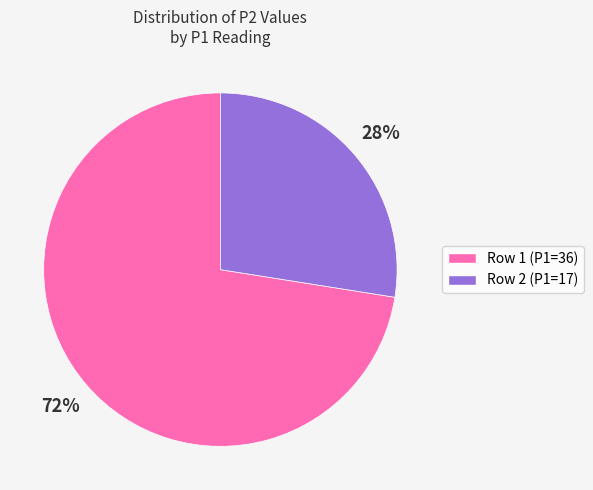

To the nearest percent, what is the average slice percentage?

50%